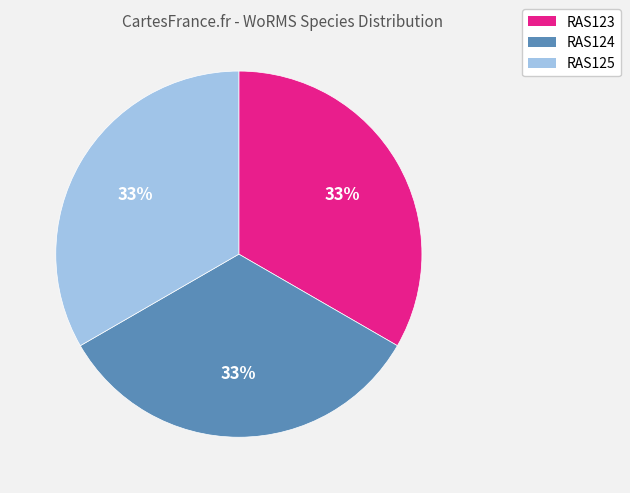

Approximately how many times larger is the value at RAS125 compared to RAS123?

1.0